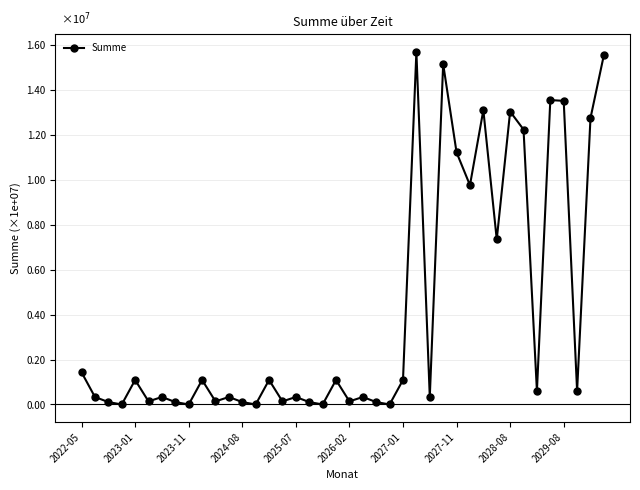

True or false: the data has more than 2 interior local peaks.

True